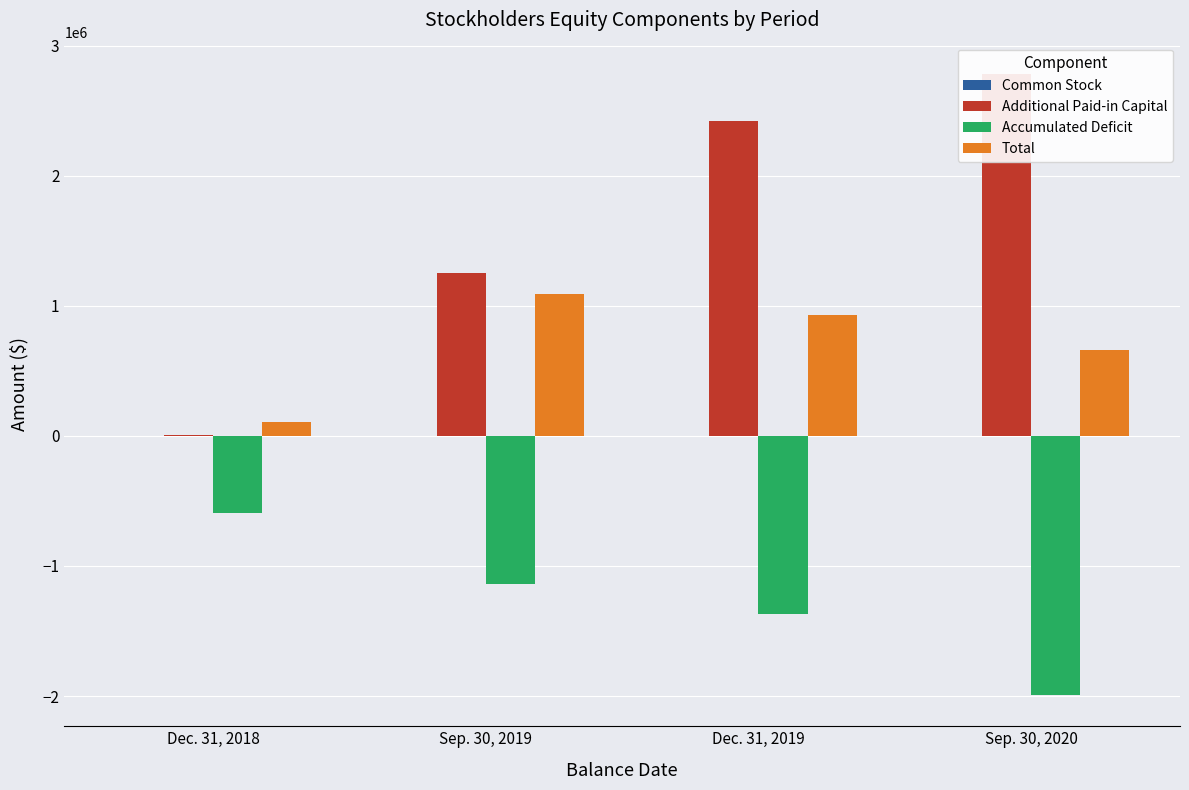

At which label does Total reach its peak?

Sep. 30, 2019